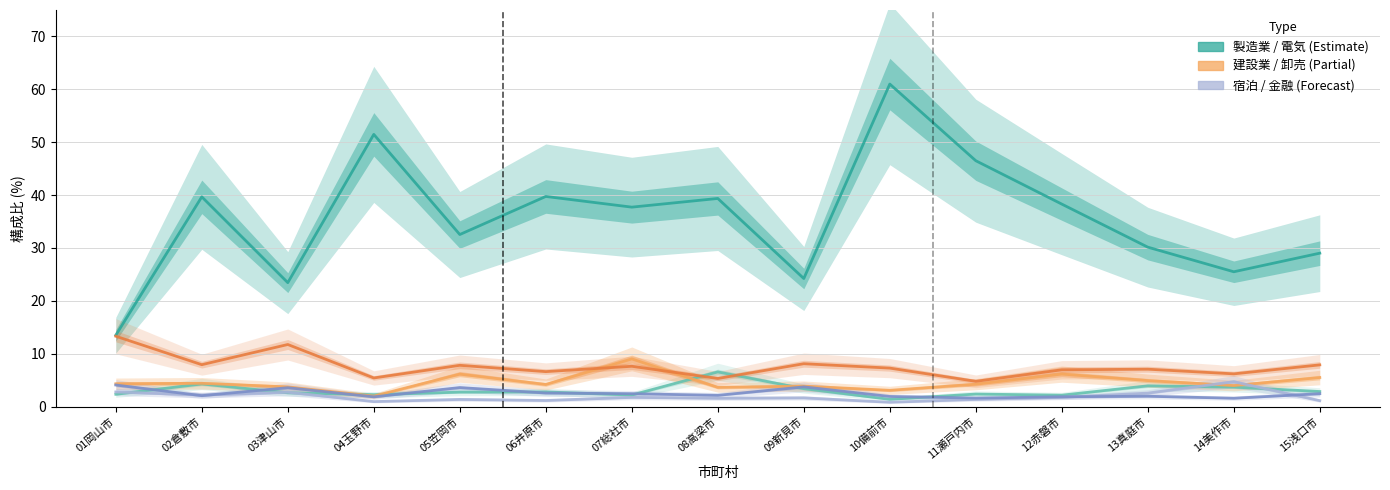

True or false: 卸売・小売業 and 金融・保険業 cross at least once.

False